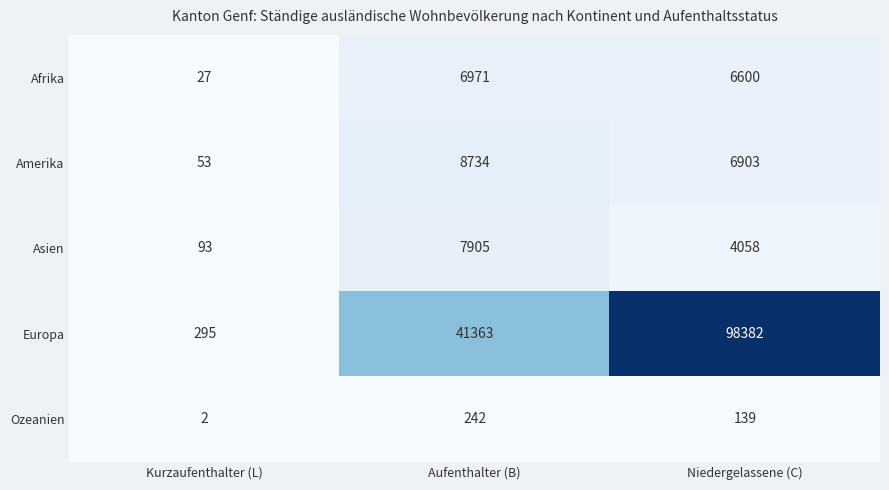

What is the smallest value displayed?

2